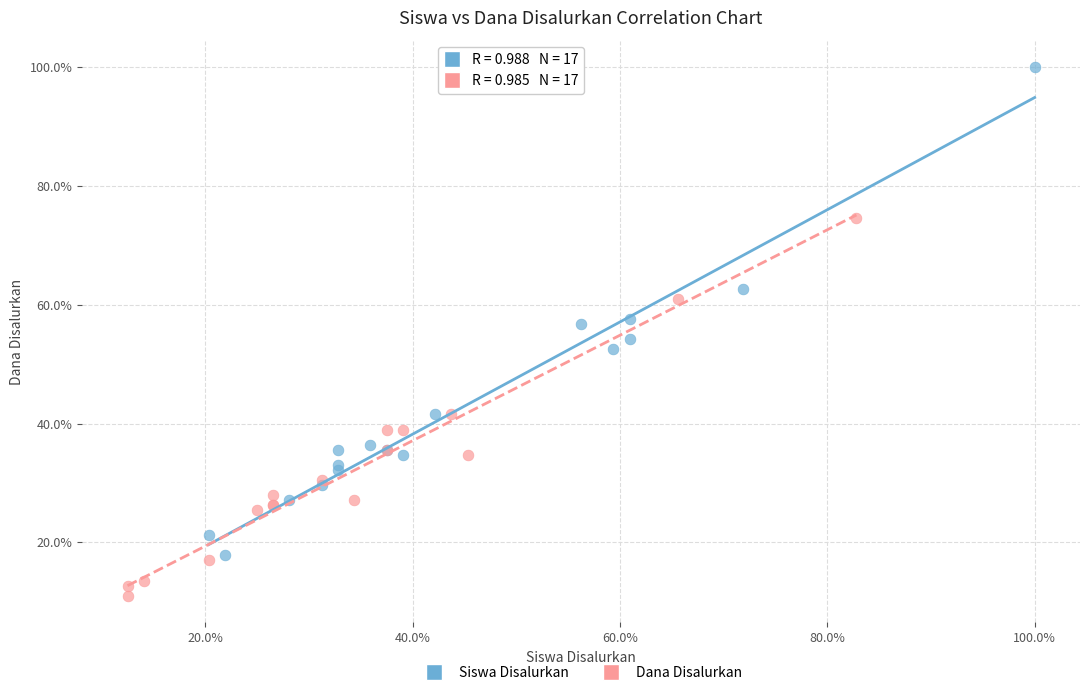

Which series contains the lowest Y value?

Dana Disalurkan